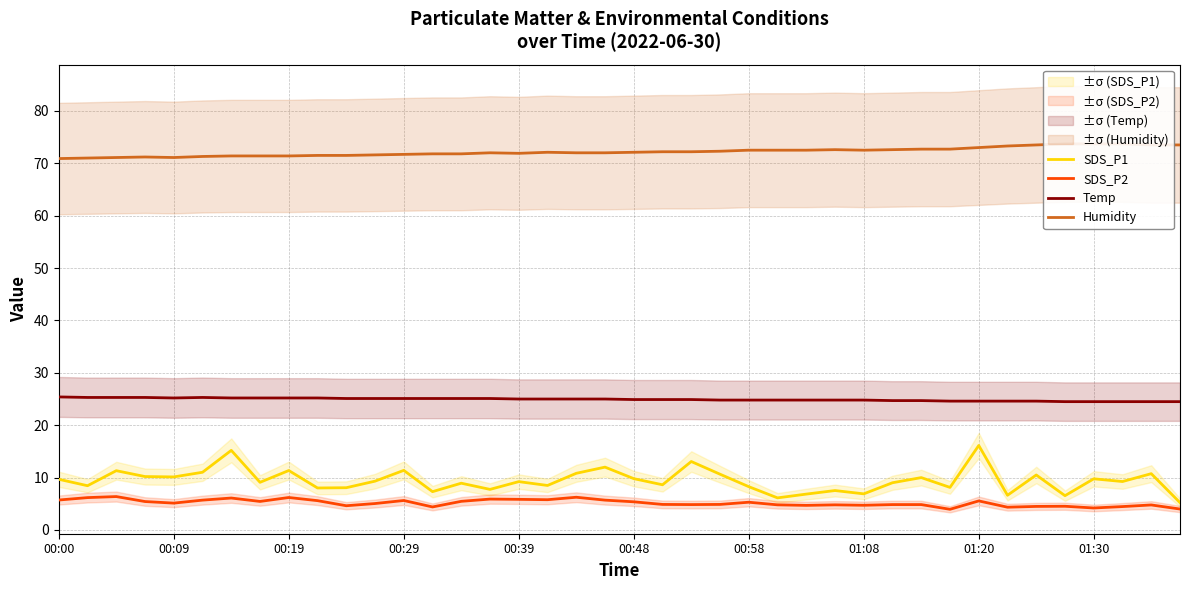

What is the difference between the maximum and minimum values in the Temp series?

0.9